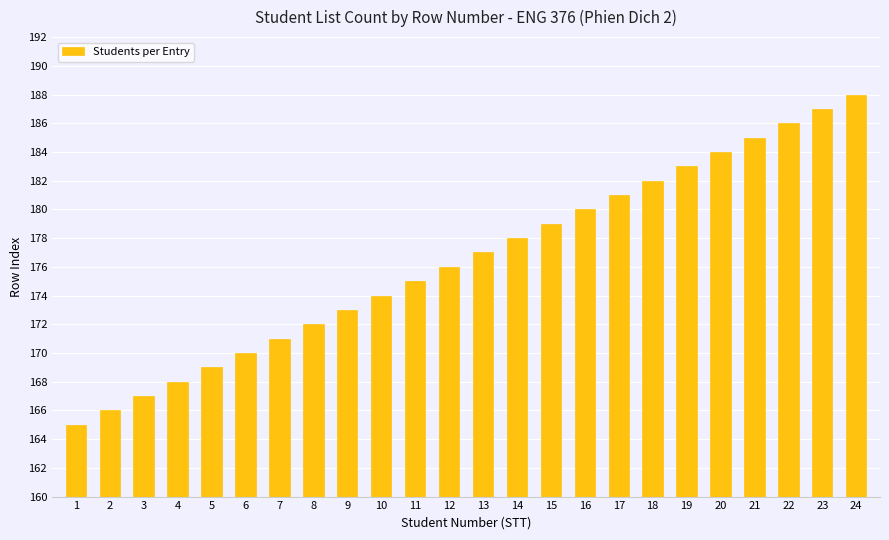

At which category does the chart reach its peak across all series?

24